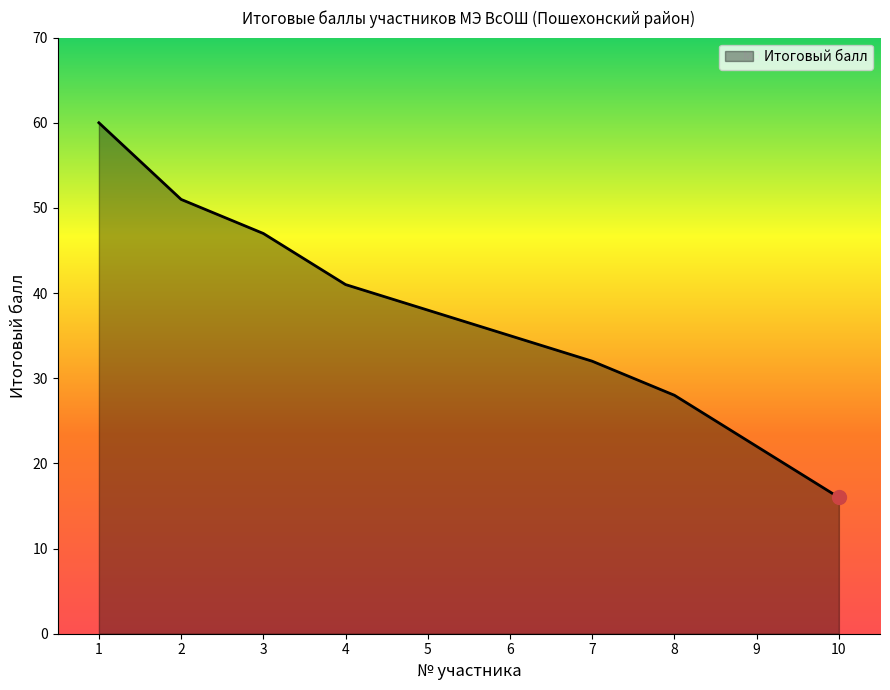

At which label is the value closest to 38?

5